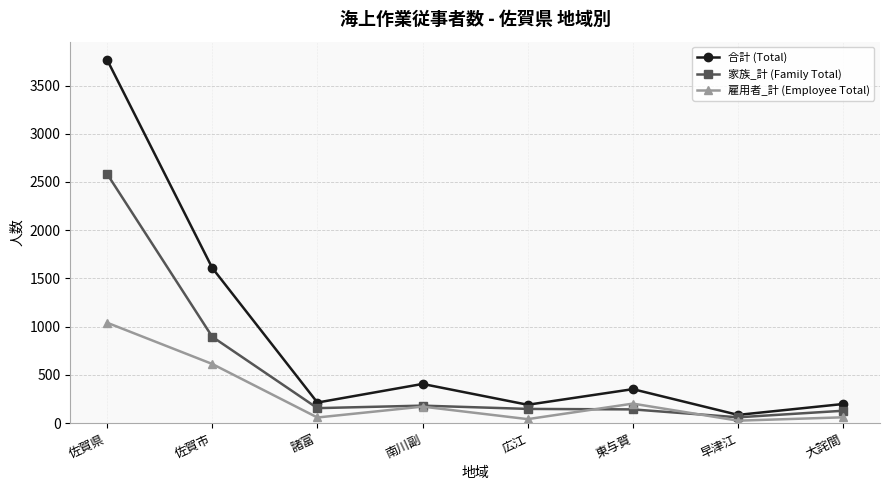

What is the label of the 3rd point from the left?

諸富